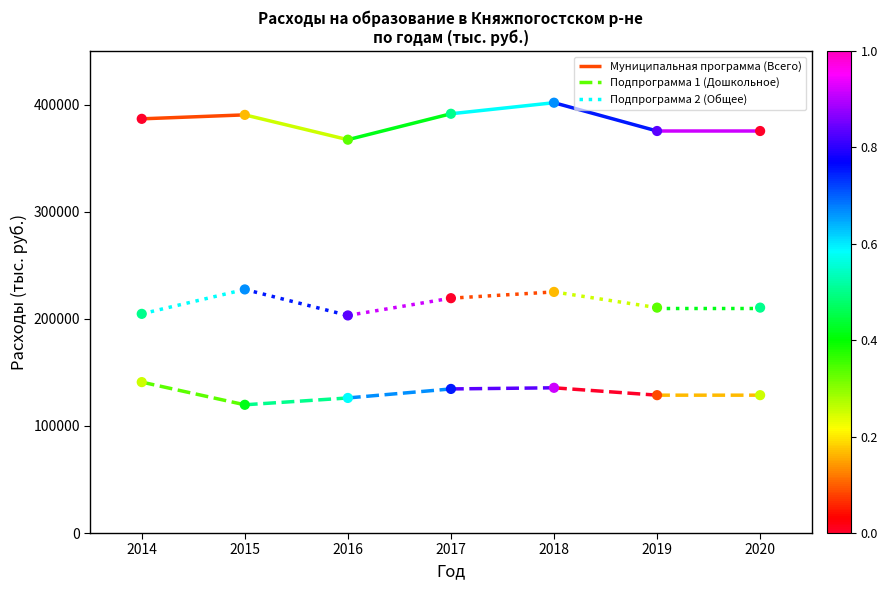

Is the value of Подпрограмма 2 (Общее) at 2017 greater than the value of Муниципальная программа (Всего) at 2019?

No